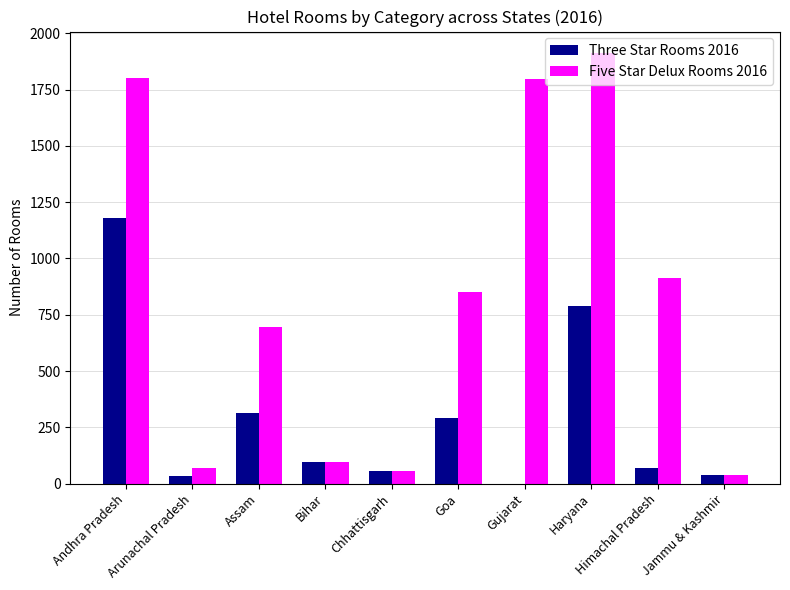

Is it true that Three Star Rooms 2016 equals 1181 at Andhra Pradesh?

True